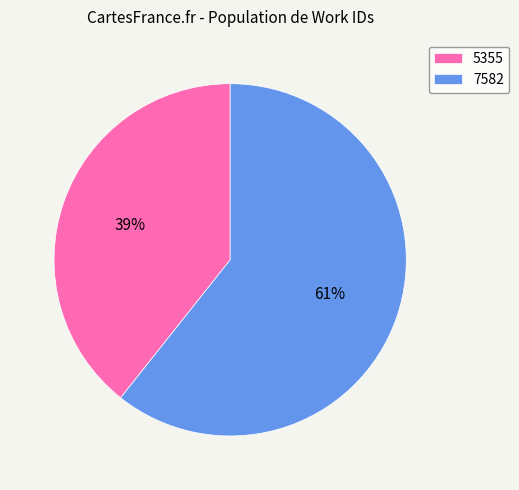

The 5355 slice represents 50% of the pie. True or false?

False